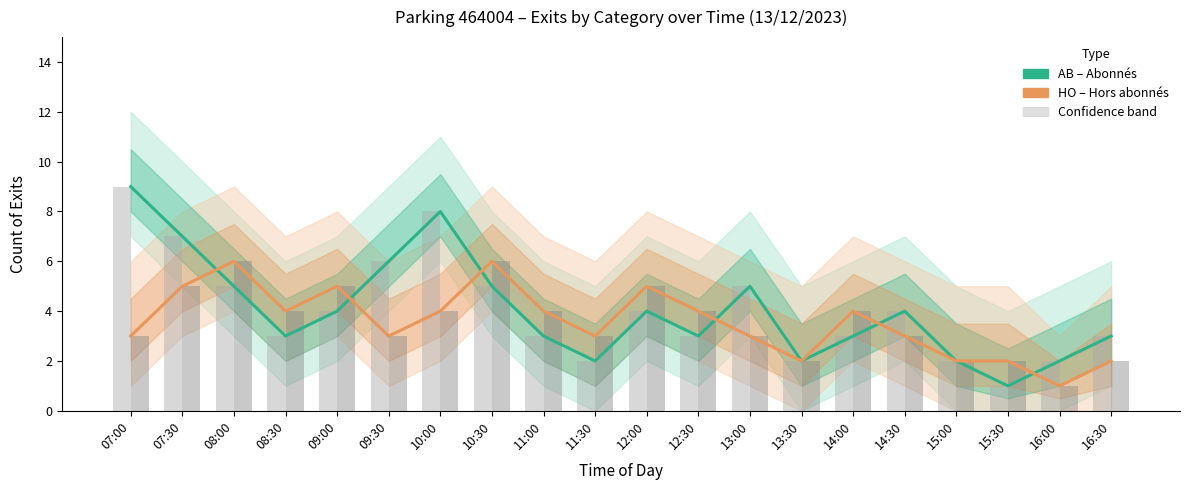

What is the label of the 7th bar from the left?

10:00